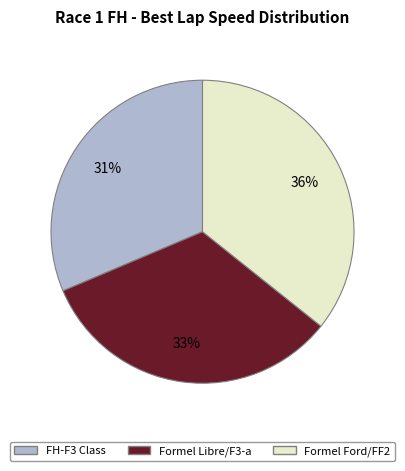

Does any single category account for the majority?

No